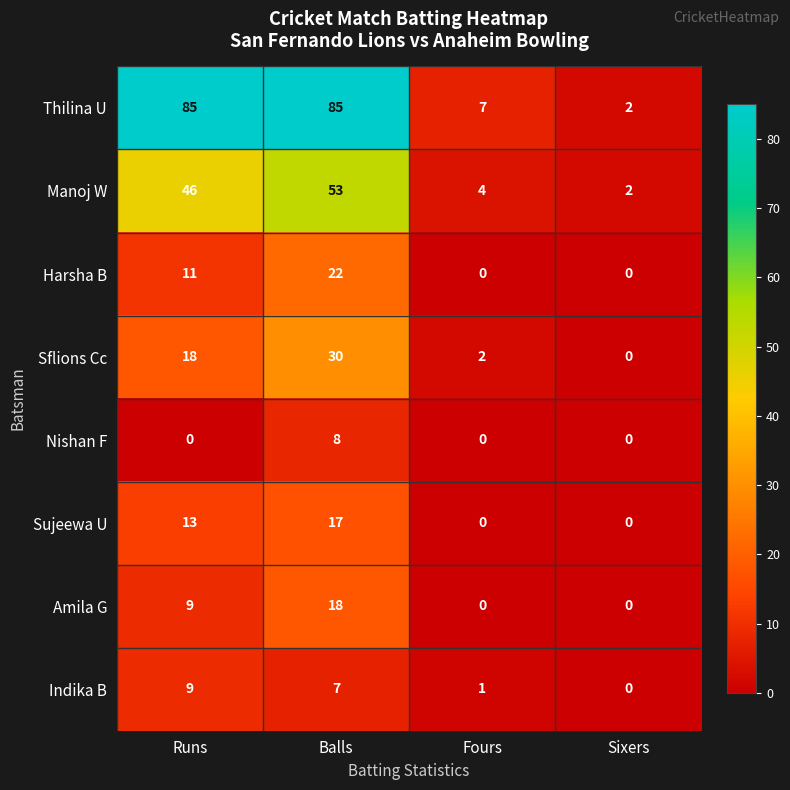

What is the total value across all series at Fours?

14